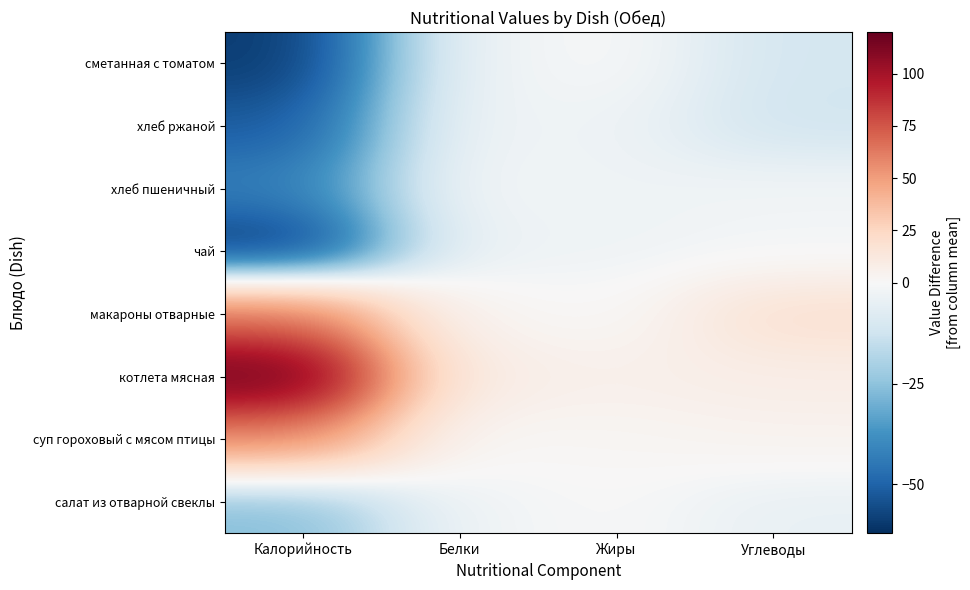

Reading left to right, what are all the values shown in this chart?

салат из отварной свеклы: Калорийность=-27.1	Белки=-2.5	Жиры=0.1	Углеводы=-4.9
суп гороховый с мясом птицы: Калорийность=57.9	Белки=1.1	Жиры=2.1	Углеводы=4.1
котлета мясная: Калорийность=119.9	Белки=8.7	Жиры=6.1	Углеводы=8.1
макароны отварные: Калорийность=64.9	Белки=2.7	Жиры=0.1	Углеводы=19.1
чай: Калорийность=-62.1	Белки=-3.2	Жиры=-2.8	Углеводы=-1.7
хлеб пшеничный: Калорийность=-42.1	Белки=-1.3	Жиры=-2.9	Углеводы=-1.9
хлеб ржаной: Калорийность=-52.1	Белки=-2.3	Жиры=-2.9	Углеводы=-11.9
сметанная с томатом: Калорийность=-59.5	Белки=-3.0	Жиры=0.0	Углеводы=-11.1